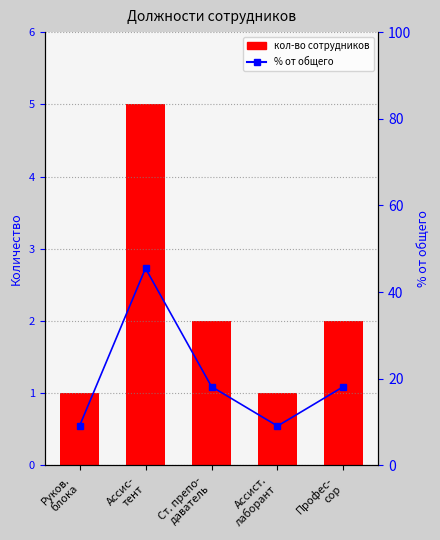

Is it true that % от общего equals 6.1 at Ст. препо-
даватель?

False